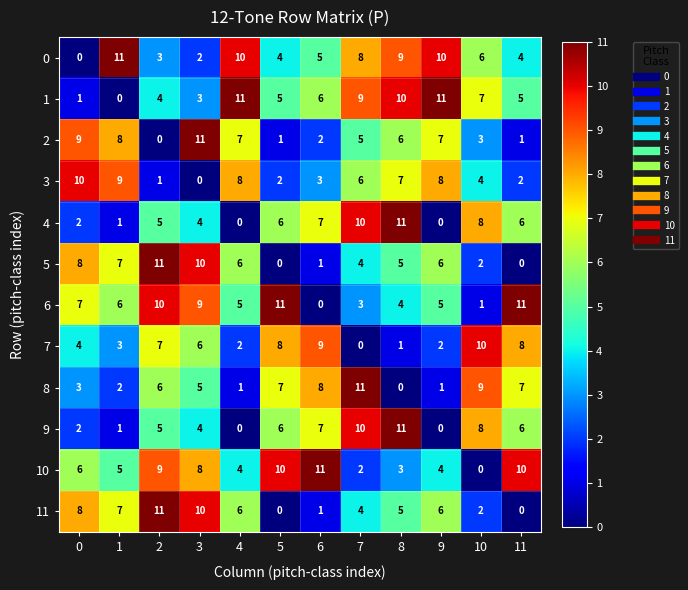

How many series are shown in this chart?

12